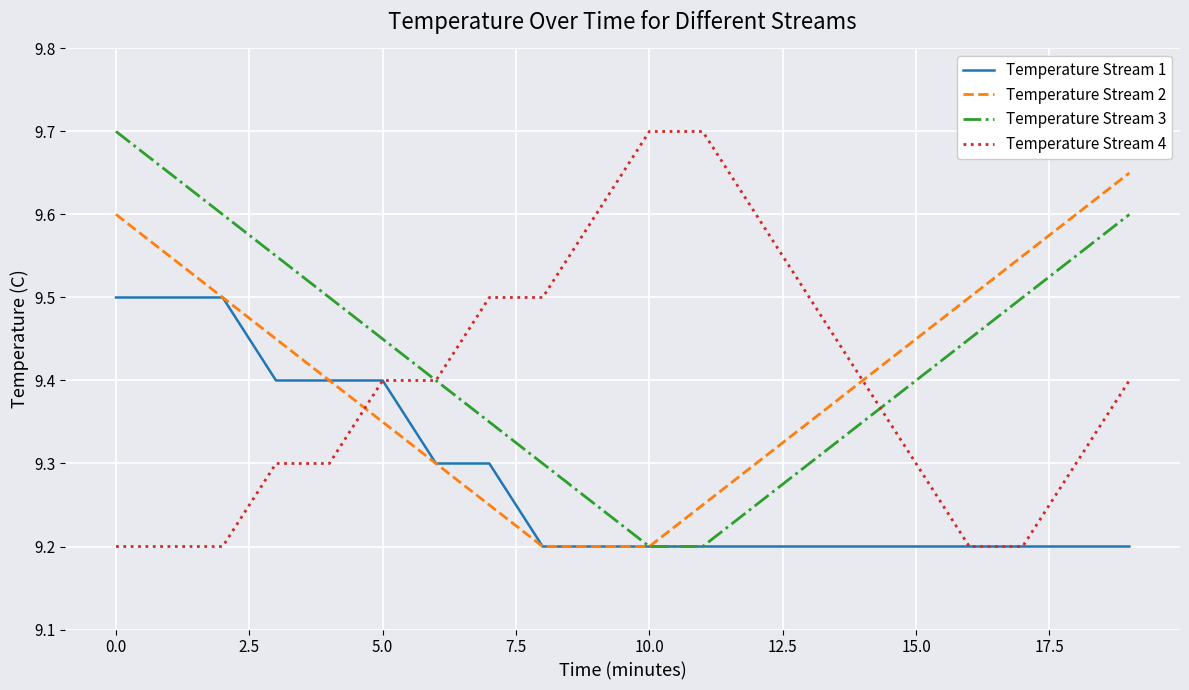

How many distinct data groups are displayed?

4